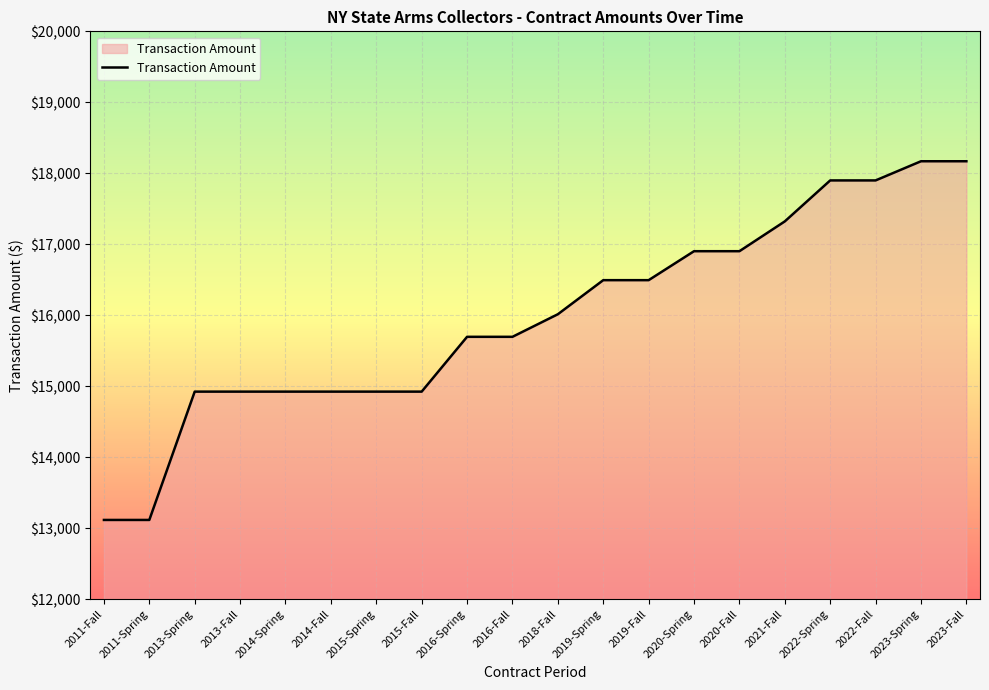

What is the minimum value shown in the chart?

13117.5